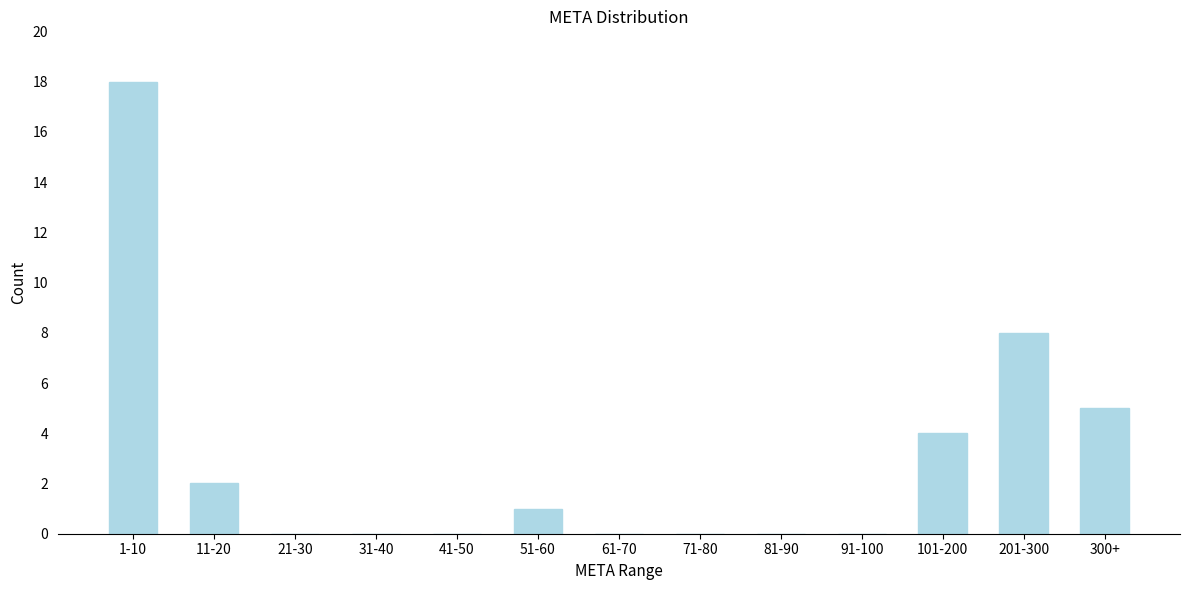

Reading right to left, list all the values displayed in this chart.

300+=5	201-300=8	101-200=4	91-100=0	81-90=0	71-80=0	61-70=0	51-60=1	41-50=0	31-40=0	21-30=0	11-20=2	1-10=18